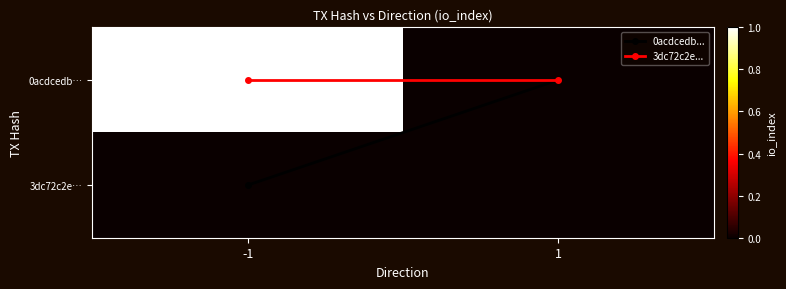

Which has a higher value, -1 or 1?

-1